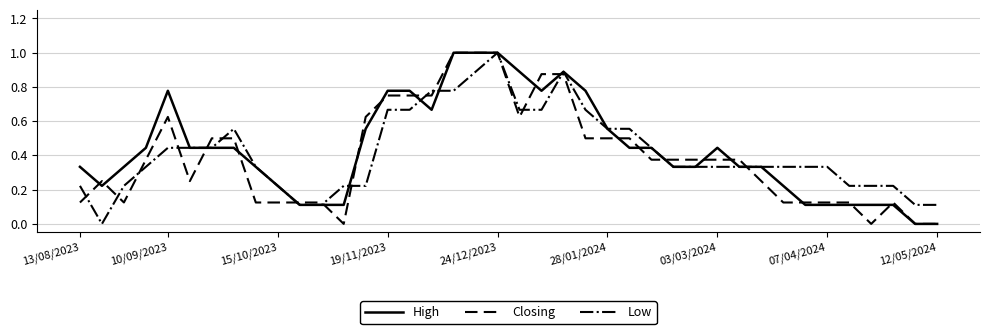

What is the greatest value displayed?

1.0